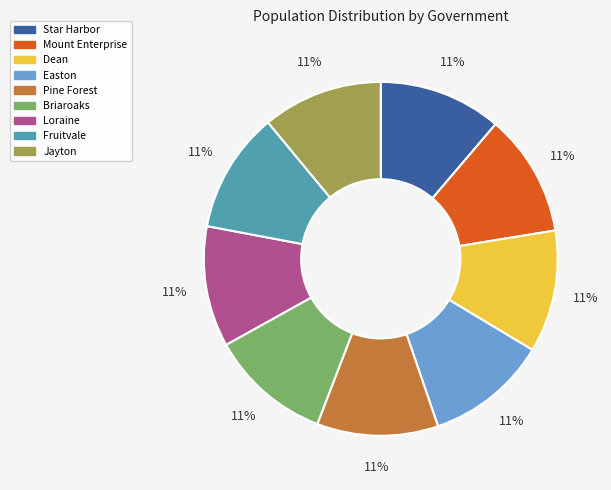

What percentage is the Pine Forest slice, to the nearest percent?

11%